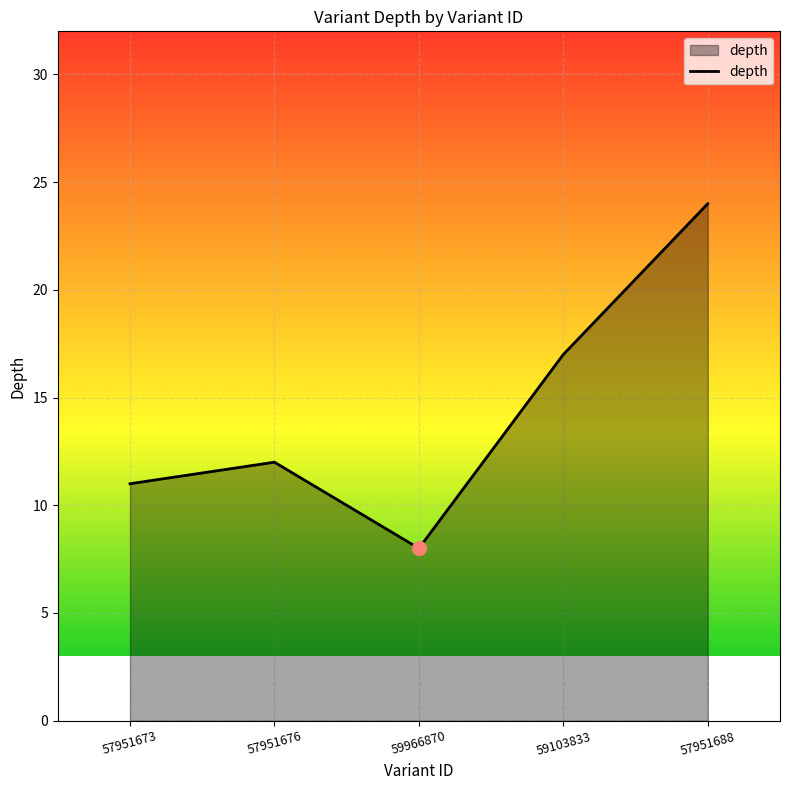

Count the number of data series in this chart.

1